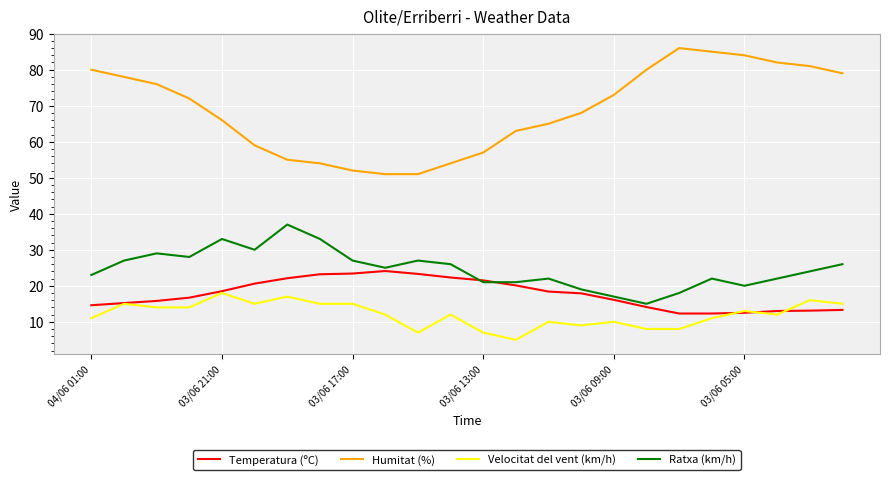

List the series in order of their peak value, lowest first.

Velocitat del vent (km/h), Temperatura (ºC), Ratxa (km/h), Humitat (%)